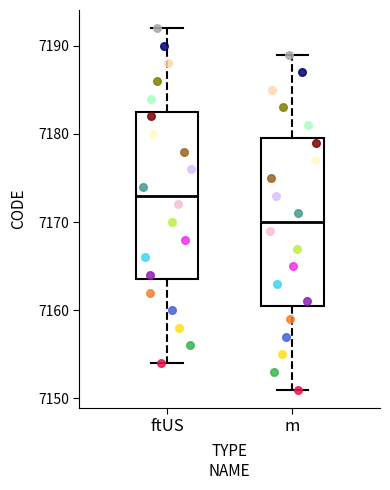

Reading left to right, read every box against the y-axis: the position of its median line, the range the box covers, and the ends of its whiskers. The values are not printed on the chart, so give them approximately, as read against the axis.

ftUS: median 7173, box 7164 to 7183, whiskers 7154 to 7192
m: median 7170, box 7161 to 7180, whiskers 7151 to 7189